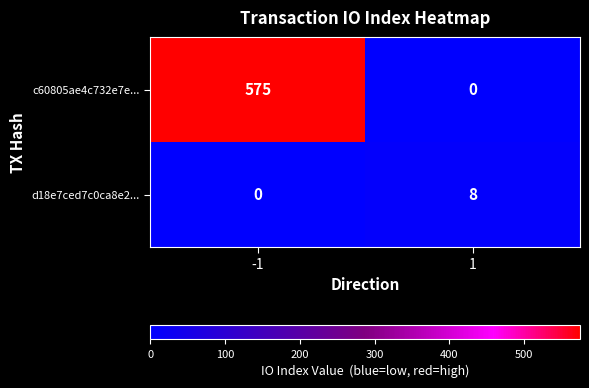

What is the maximum value shown in the chart?

575